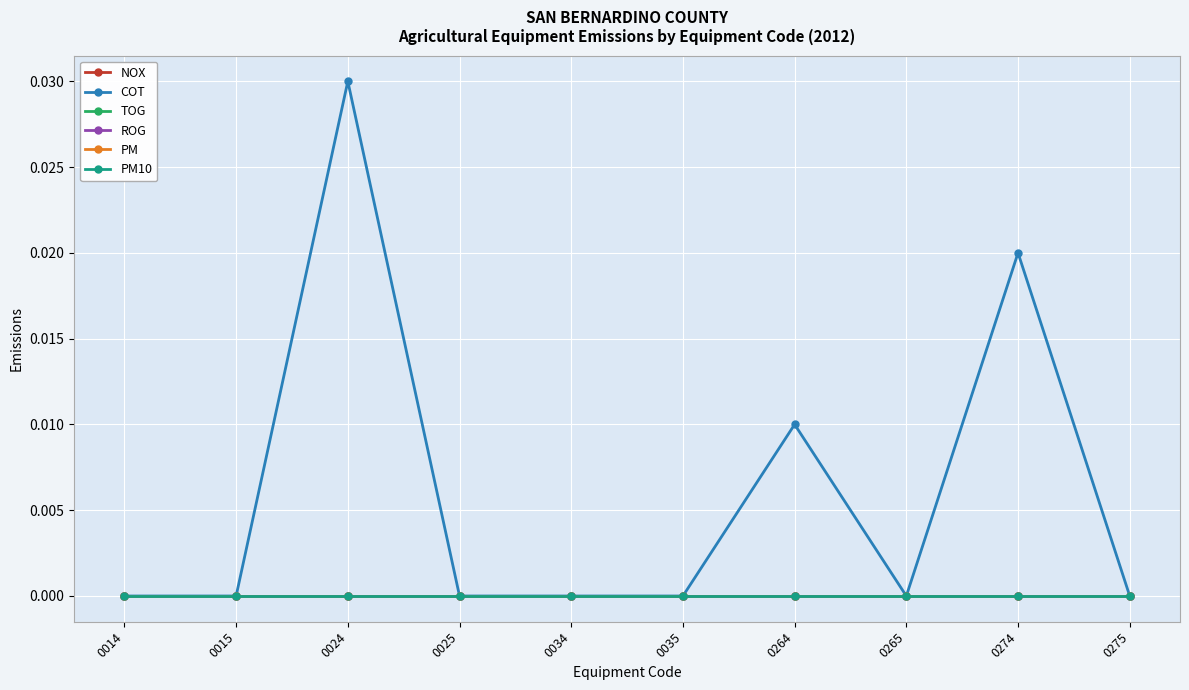

Is this an area chart (filled region under the line)?

No